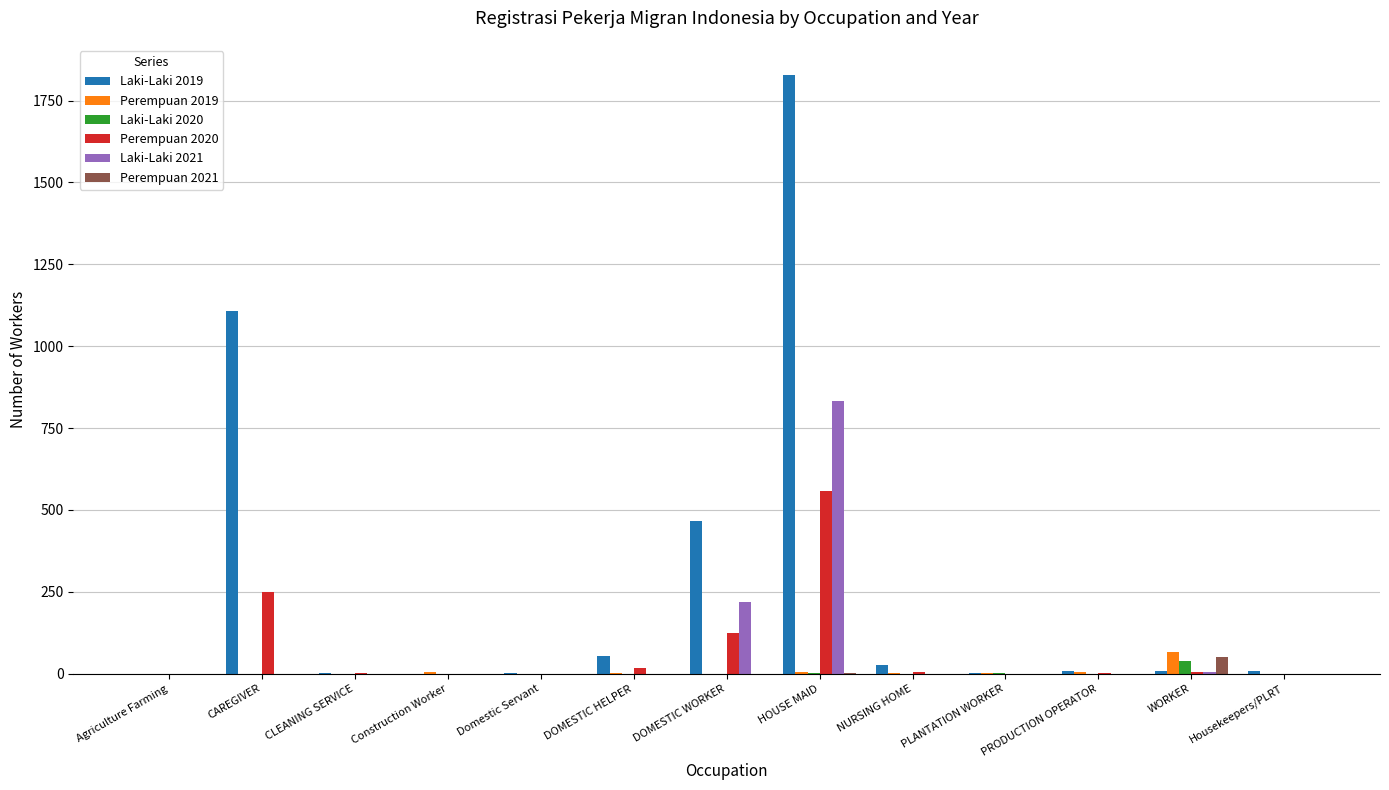

What is the difference between the Laki-Laki 2019 values at DOMESTIC WORKER and HOUSE MAID?

1364